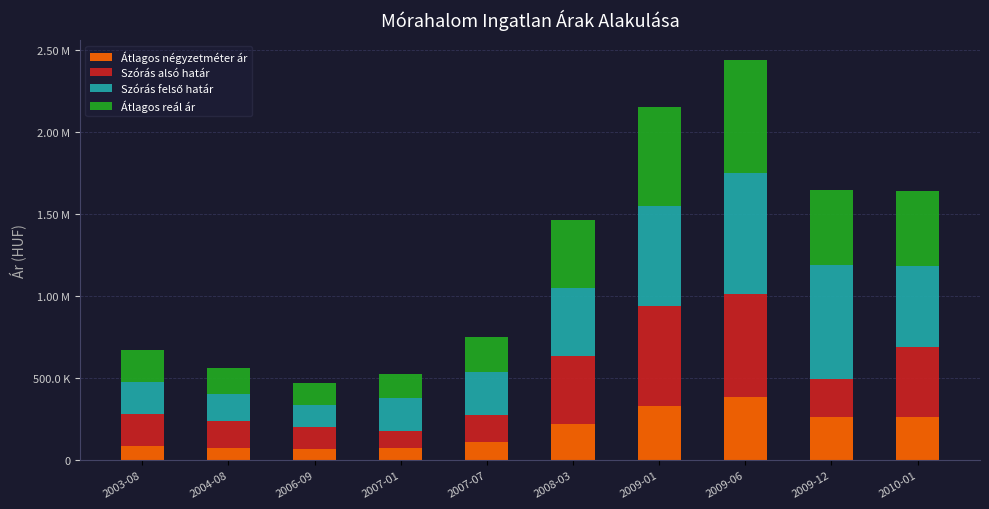

At which label is Átlagos négyzetméter ár closest to 224507?

2008-03